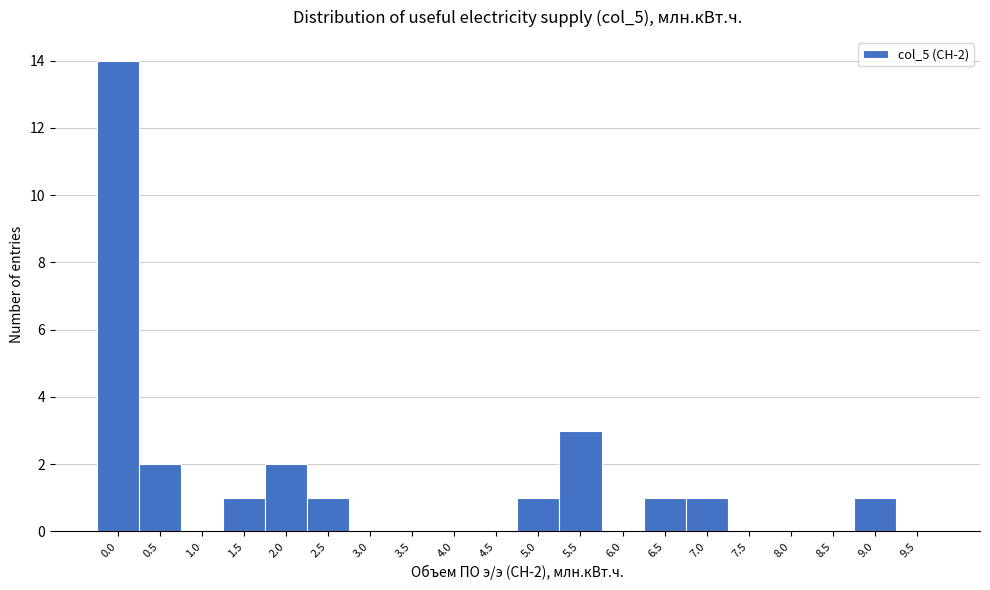

Reading left to right, list all the values displayed in this chart.

0.0=14	0.5=2	1.0=0	1.5=1	2.0=2	2.5=1	3.0=0	3.5=0	4.0=0	4.5=0	5.0=1	5.5=3	6.0=0	6.5=1	7.0=1	7.5=0	8.0=0	8.5=0	9.0=1	9.5=0